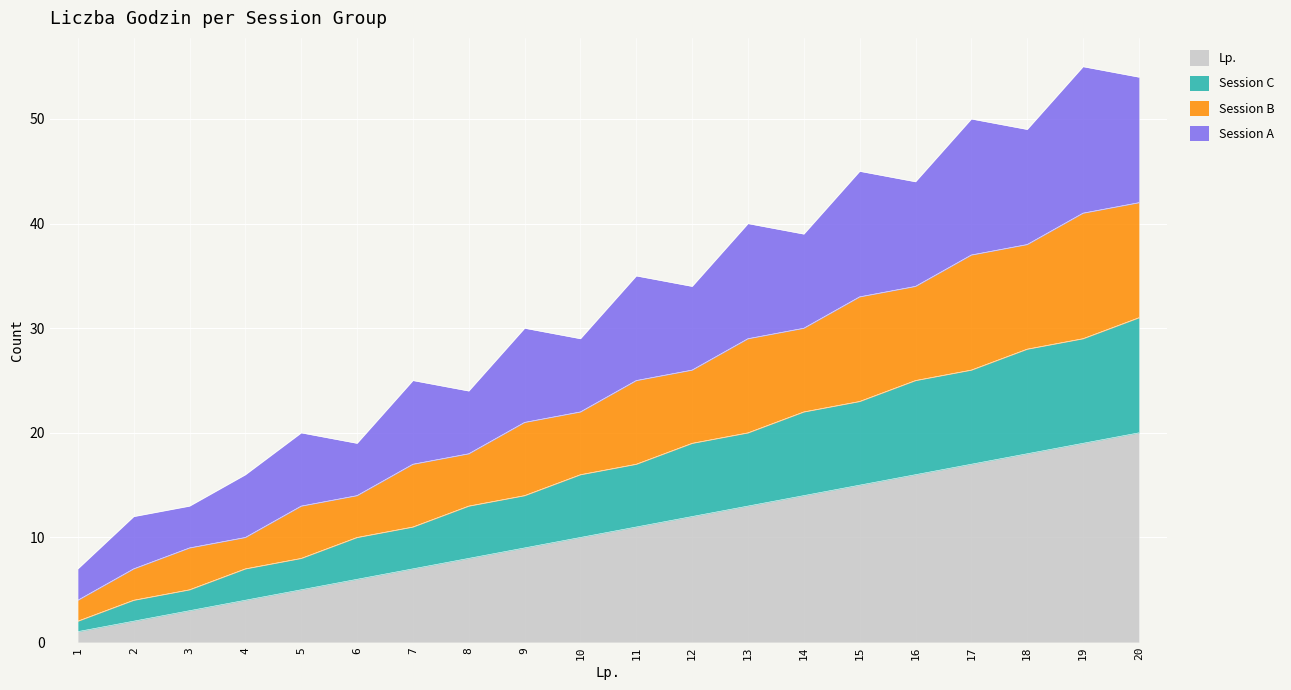

Where is Session C nearest to the value 16?

10